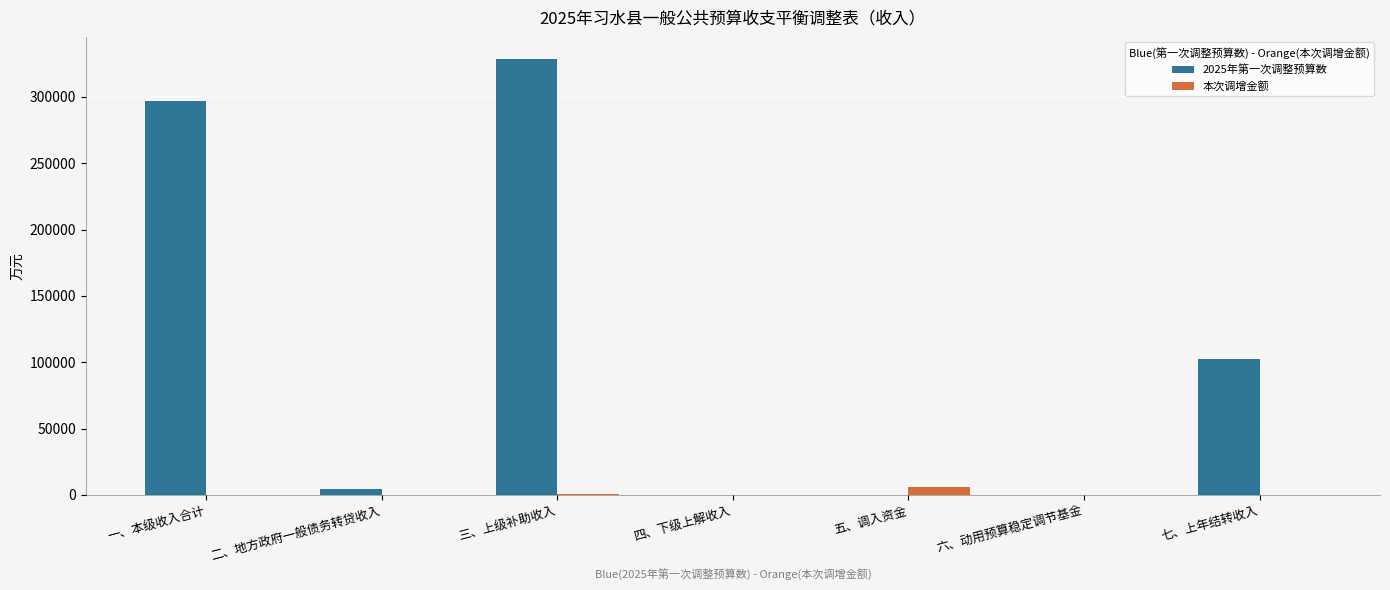

Which category has the highest value in the 本次调增金额 series?

五、调入资金